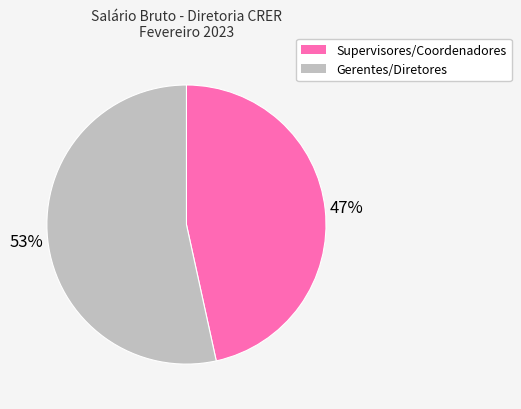

Is there a majority slice in this chart?

Yes